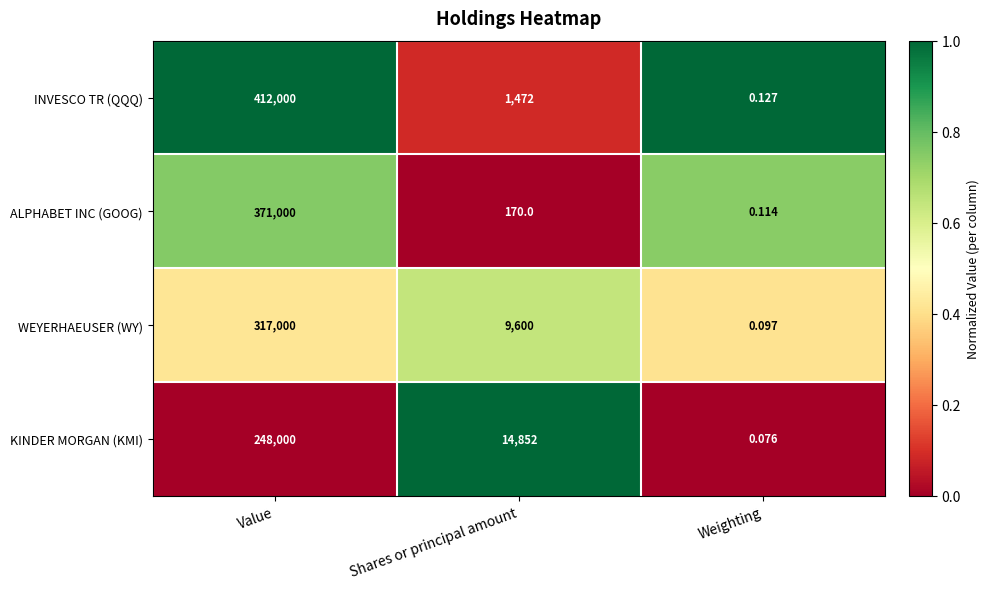

List the series in order of their peak value, highest first.

INVESCO TR (QQQ), ALPHABET INC (GOOG), WEYERHAEUSER (WY), KINDER MORGAN (KMI)